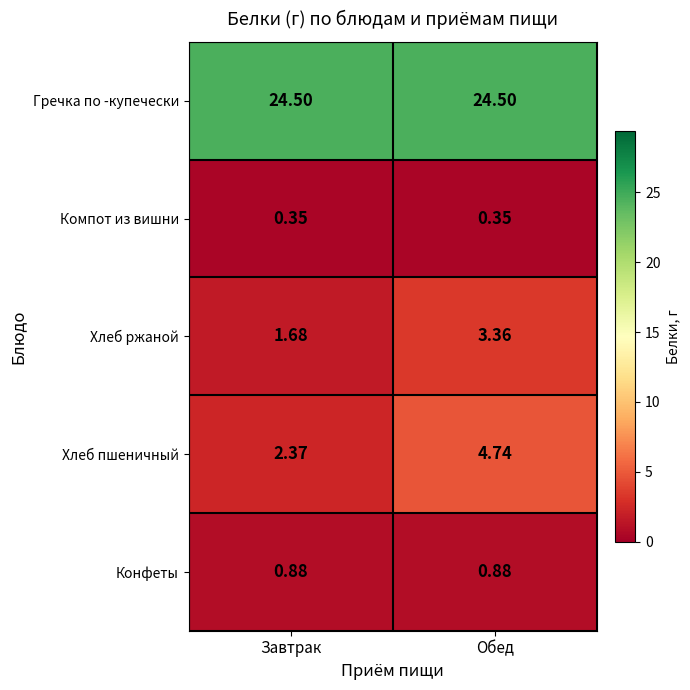

Where is Хлеб пшеничный nearest to the value 3?

Завтрак